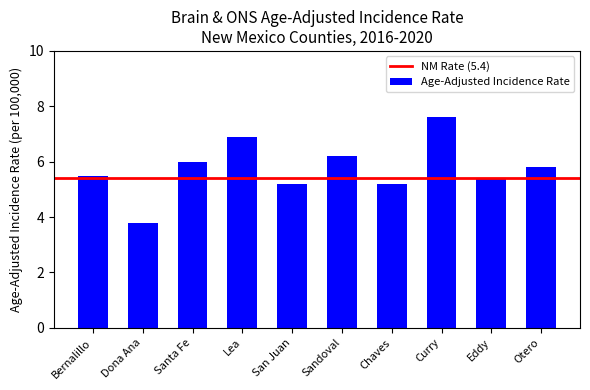

What is the value of the 5th bar from the left?

5.2